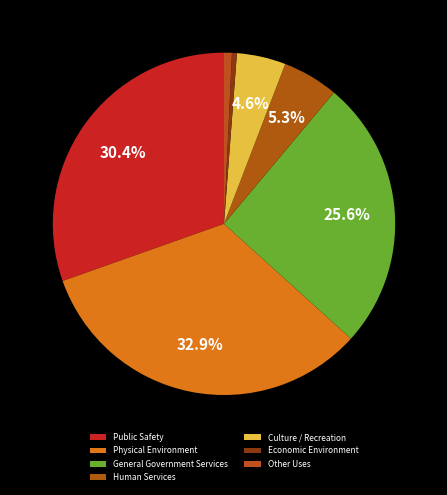

How many slices are in this pie chart?

7